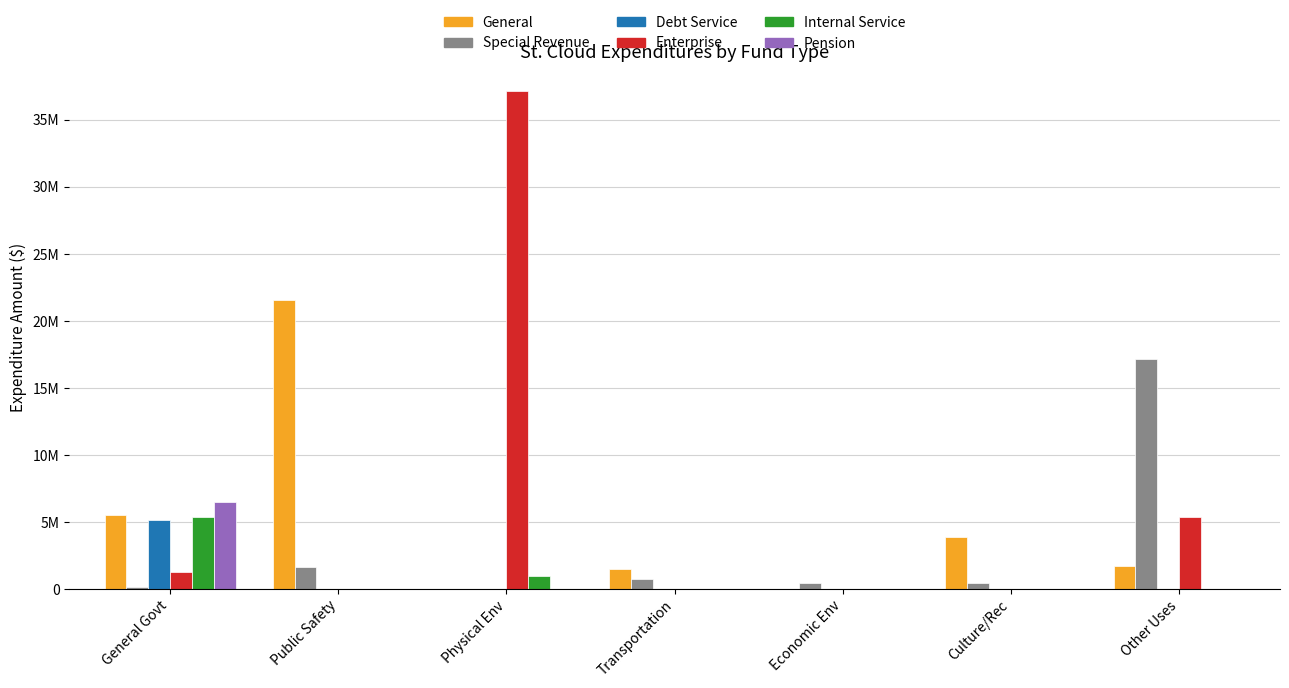

What position from the right is Physical Env?

5